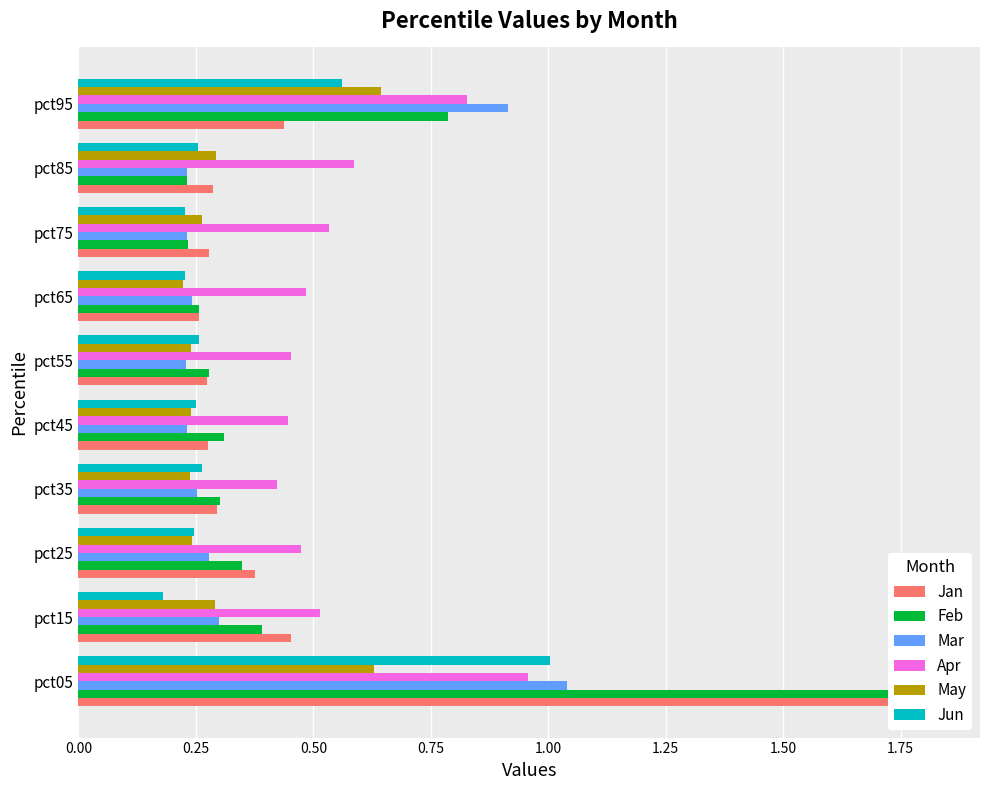

Which series has the largest total across all categories?

Apr